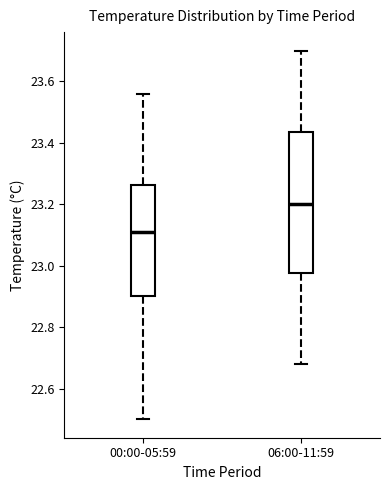

Comparing the boxes themselves (not the whiskers), which one is the tallest?

06:00-11:59